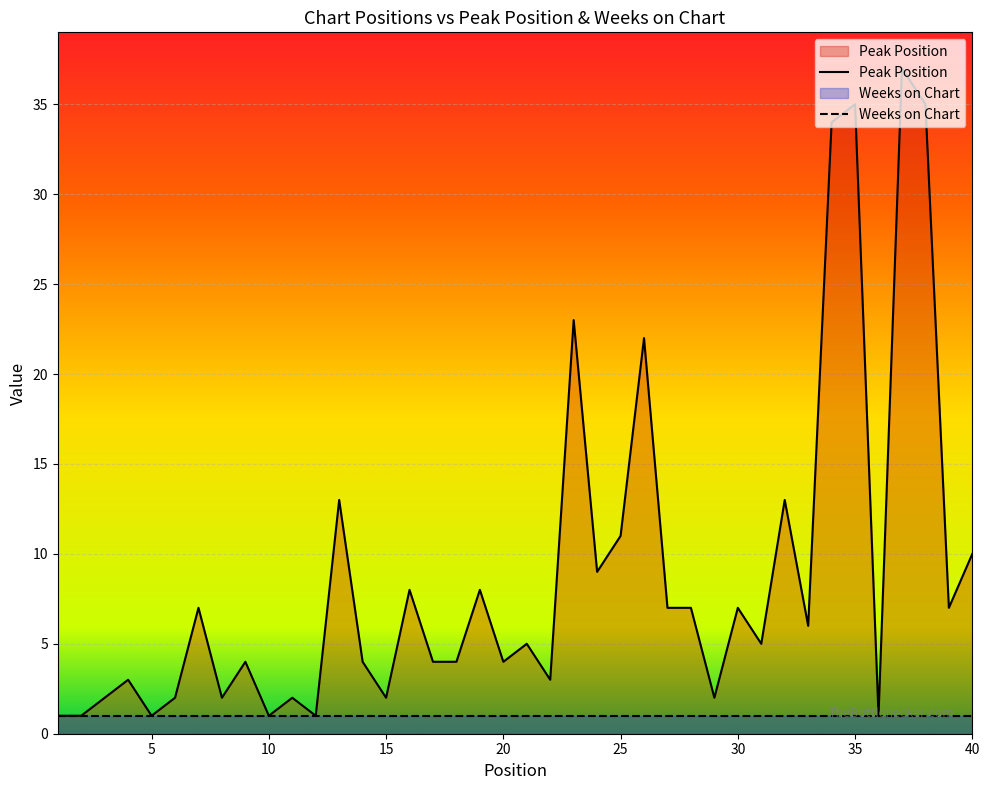

Reading right to left, transcribe all the data shown in this chart.

40=10	39=7	38=35	37=37	36=1	35=35	34=34	33=6	32=13	31=5	30=7	29=2	28=7	27=7	26=22	25=11	24=9	23=23	22=3	21=5	20=4	19=8	18=4	17=4	16=8	15=2	14=4	13=13	12=1	11=2	10=1	9=4	8=2	7=7	6=2	5=1	4=3	3=2	2=1	1=1